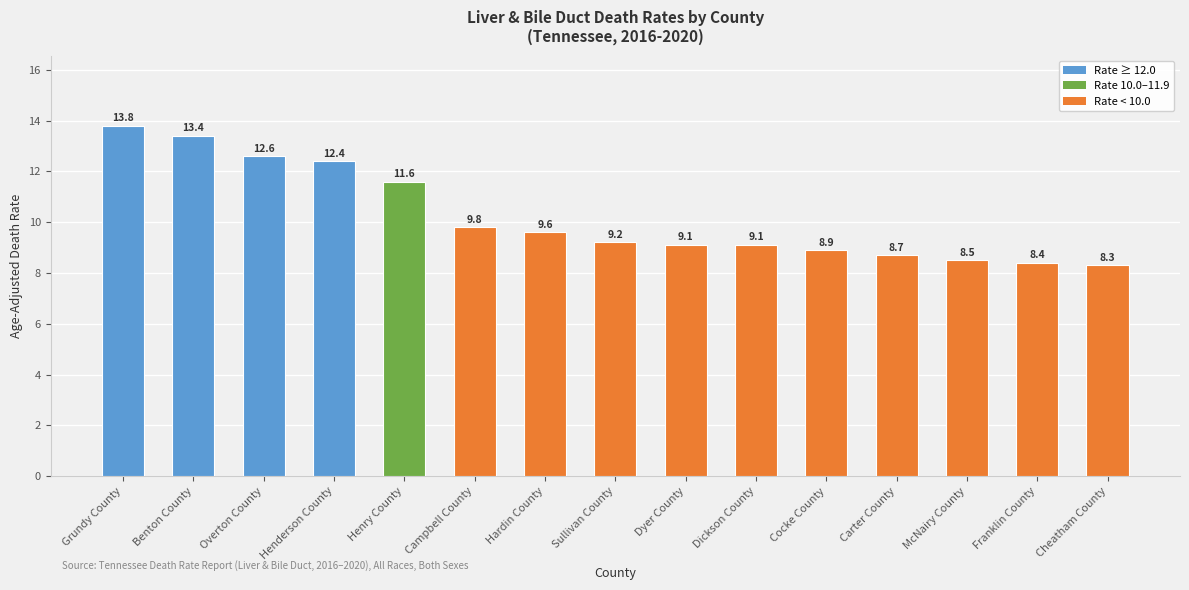

Are the bars horizontal?

No